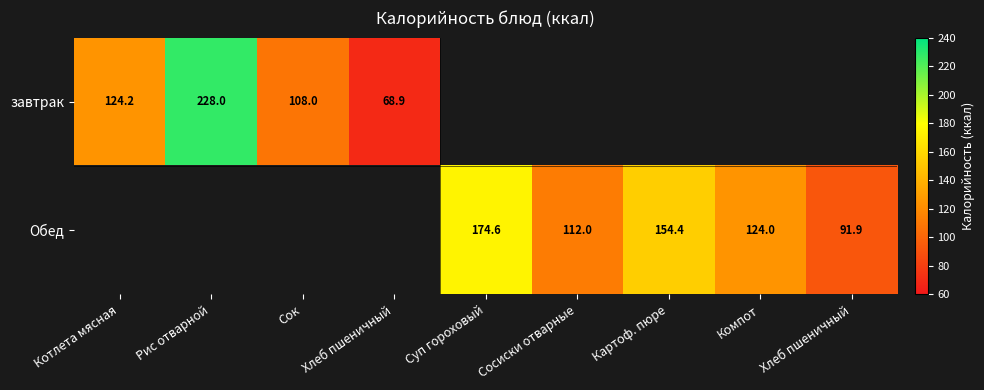

How many positive values does the завтрак series have?

4